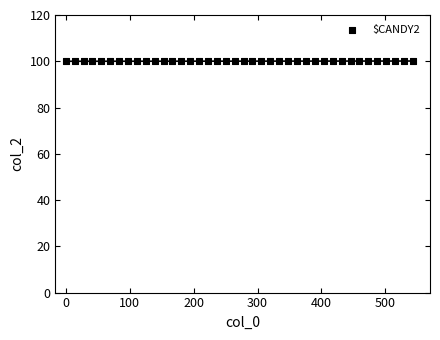

What is the range of X values (max minus min)?

542.8